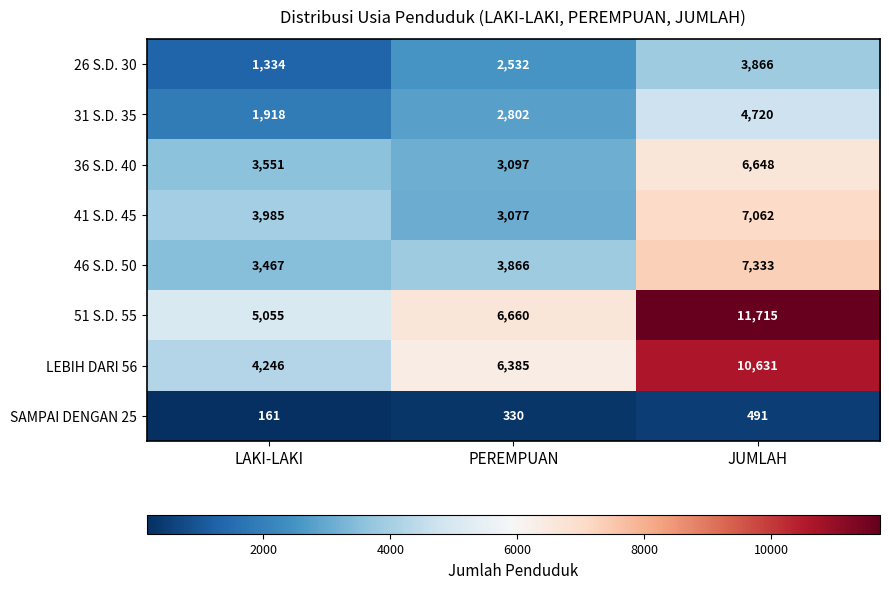

How many series are shown in this chart?

8